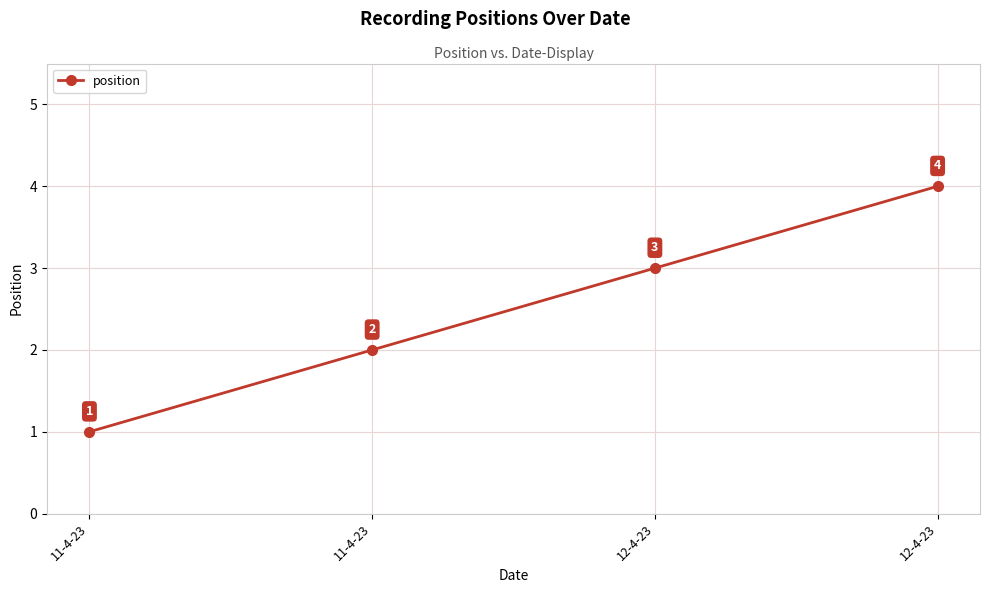

What is the change in value from 11-4-23 to 12-4-23?

+2